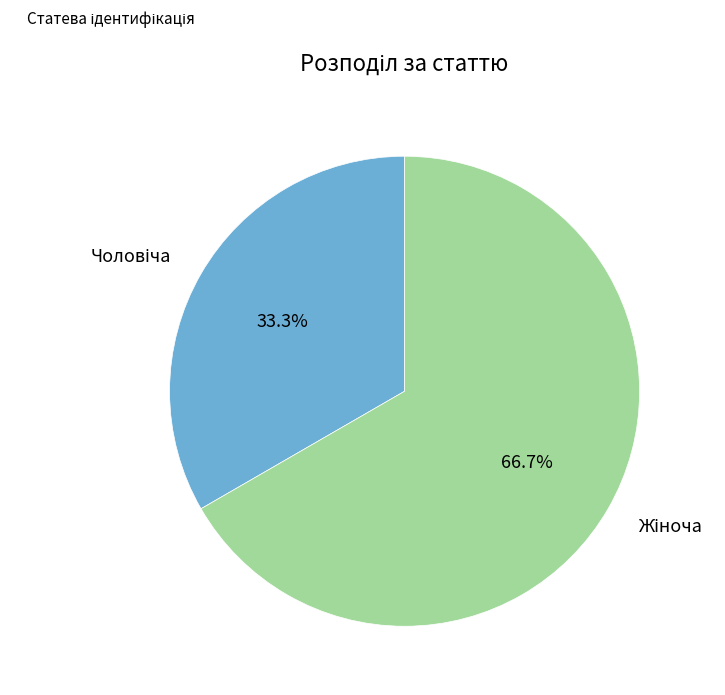

Is there any slice that represents more than half of the pie?

Yes